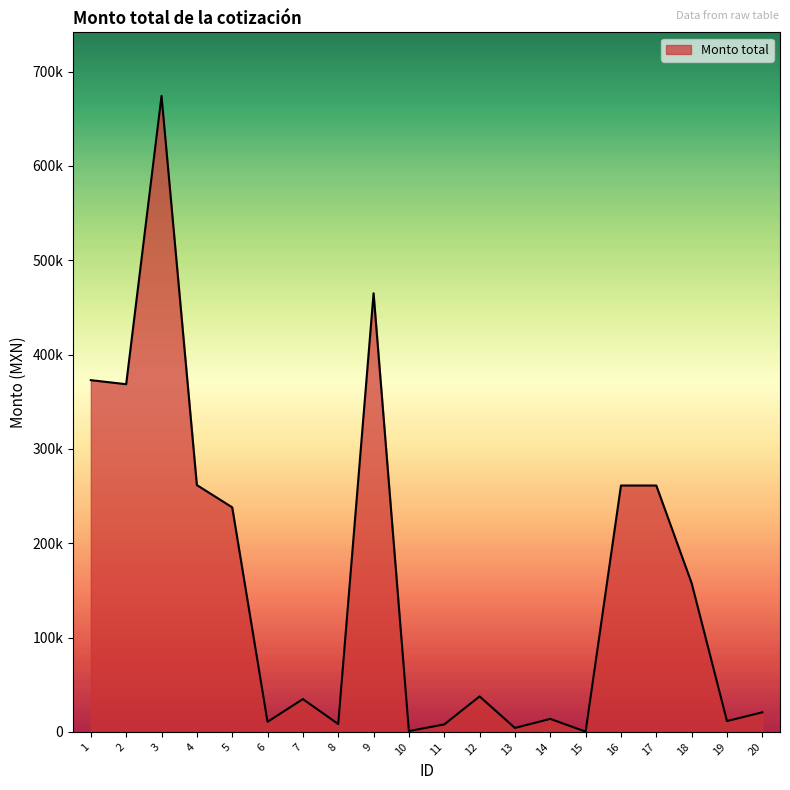

List the labels in order of value, largest first.

3, 9, 1, 2, 4, 16, 17, 5, 18, 12, 7, 20, 14, 19, 6, 8, 11, 13, 10, 15